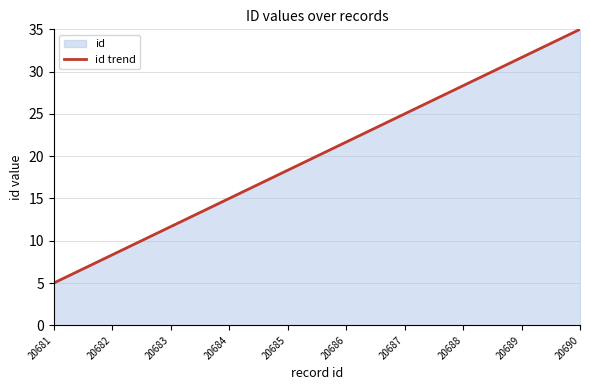

What is the difference between the second highest and second lowest values?

23.3